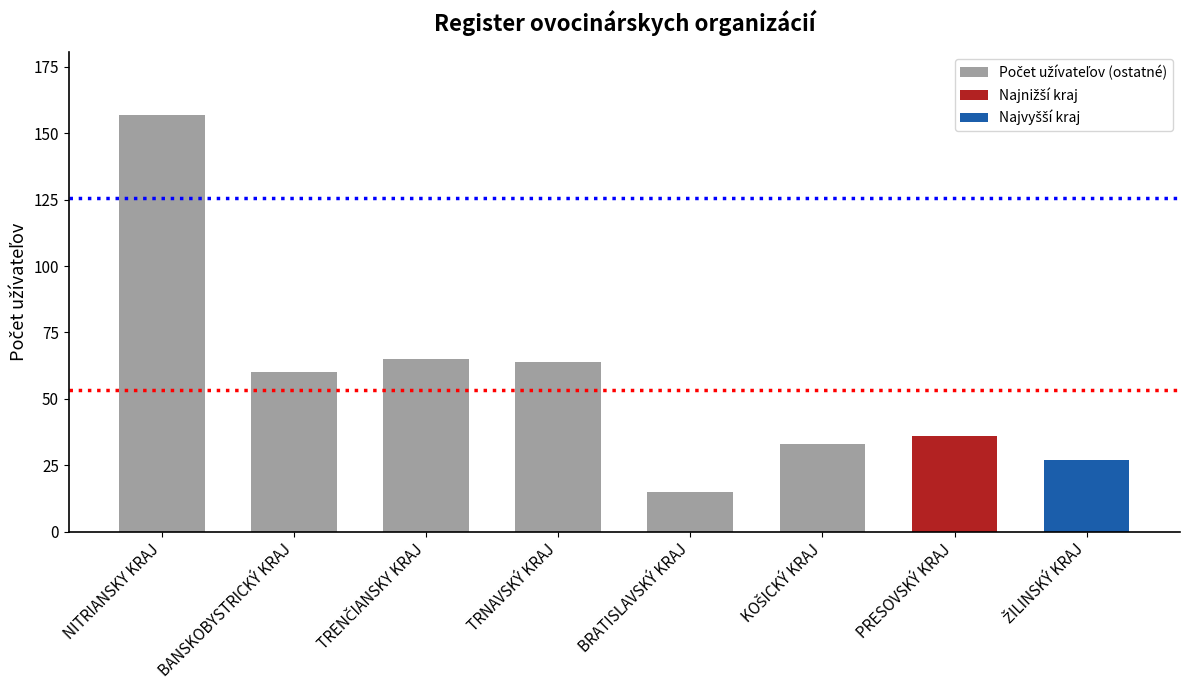

What is the change in value from BRATISLAVSKÝ KRAJ to PRESOVSKÝ KRAJ?

+21